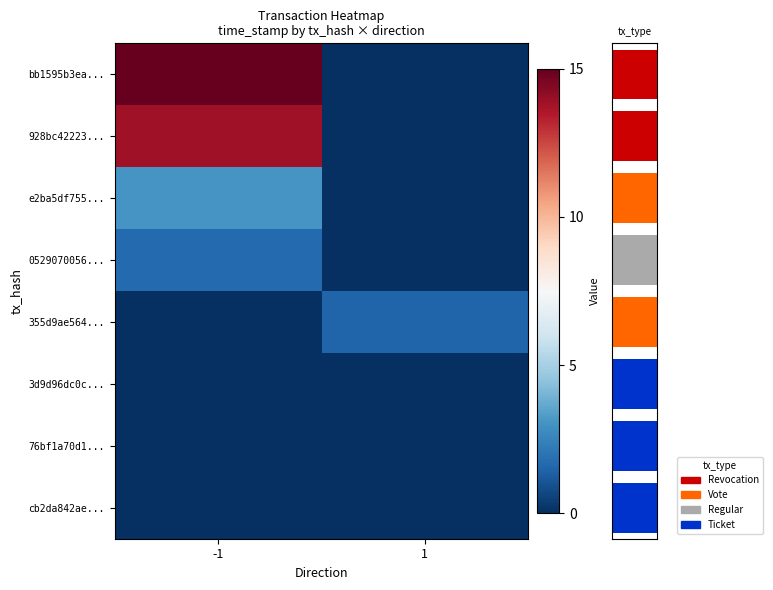

Between 1 and -1, which is larger?

-1